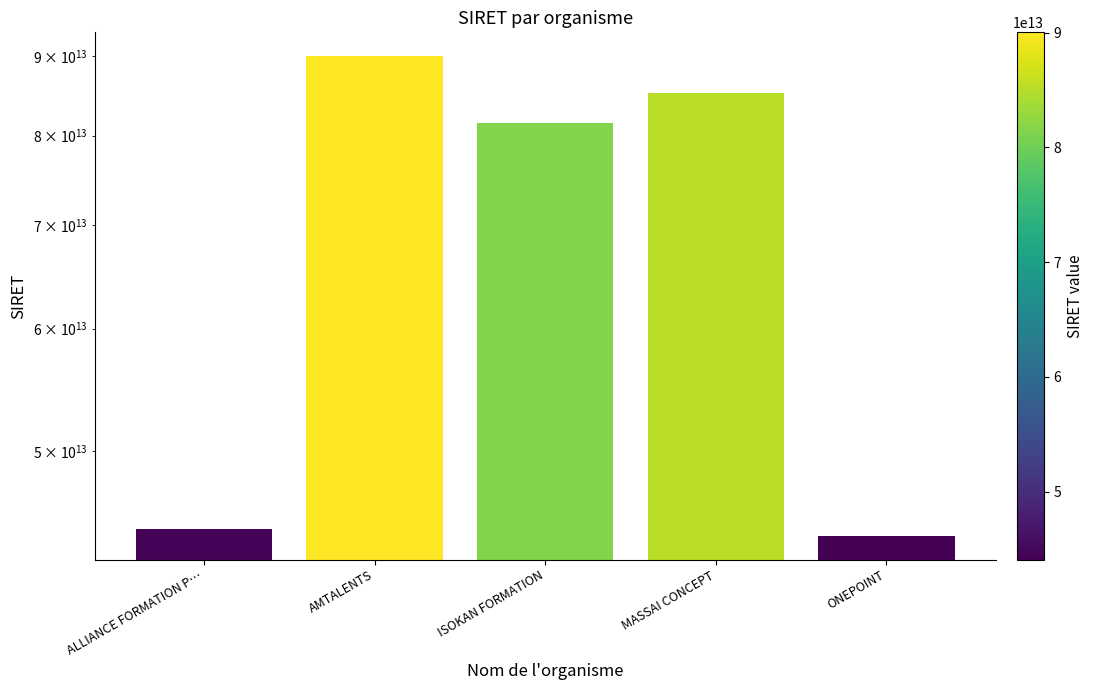

List the labels in order of value, smallest first.

ONEPOINT, ALLIANCE FORMATION P…, ISOKAN FORMATION, MASSAI CONCEPT, AMTALENTS